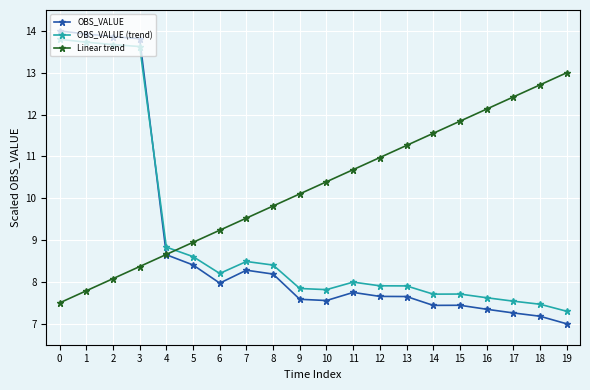

What value does the OBS_VALUE (trend) series have at 3?

13.6